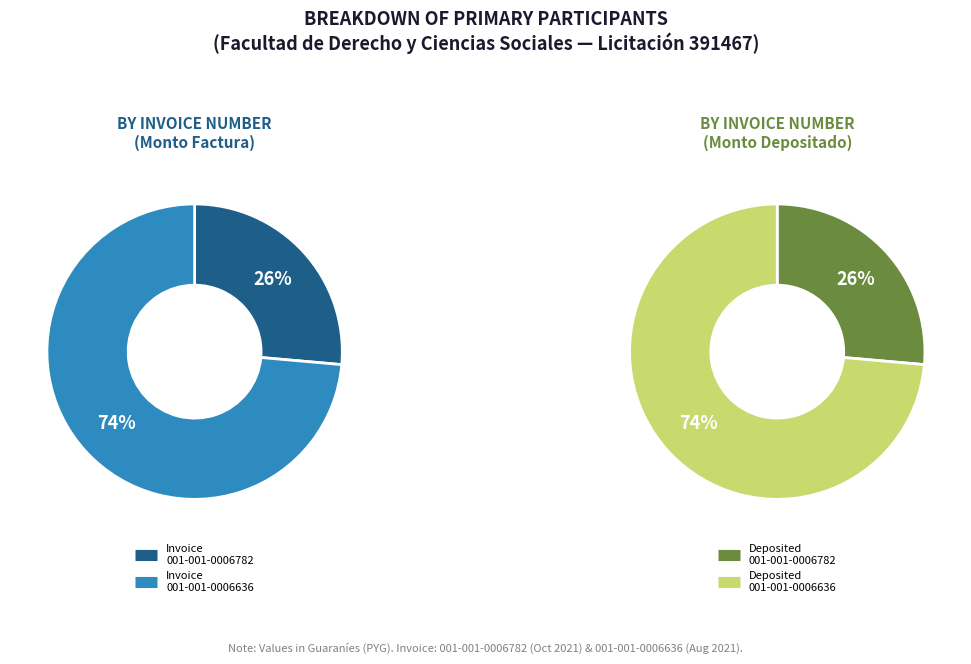

Count the number of slices in the pie.

2